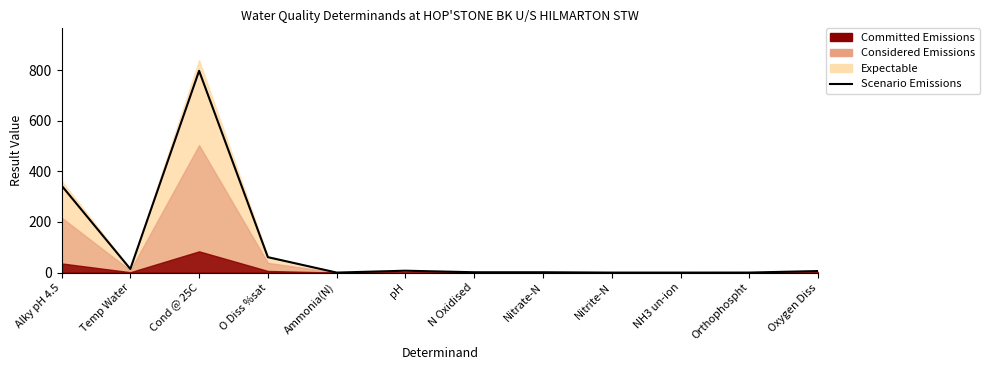

What is the label of the 6th point from the left?

pH